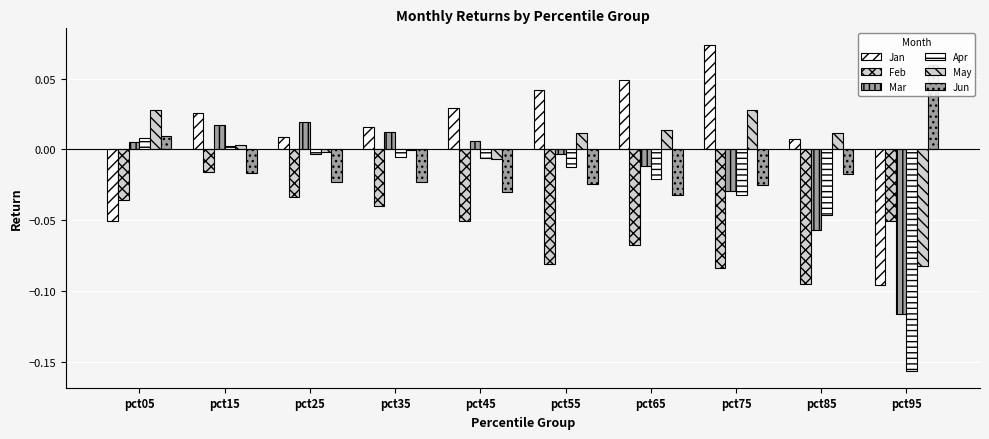

Is the value of Jan at pct95 greater than the value of Apr at pct55?

No